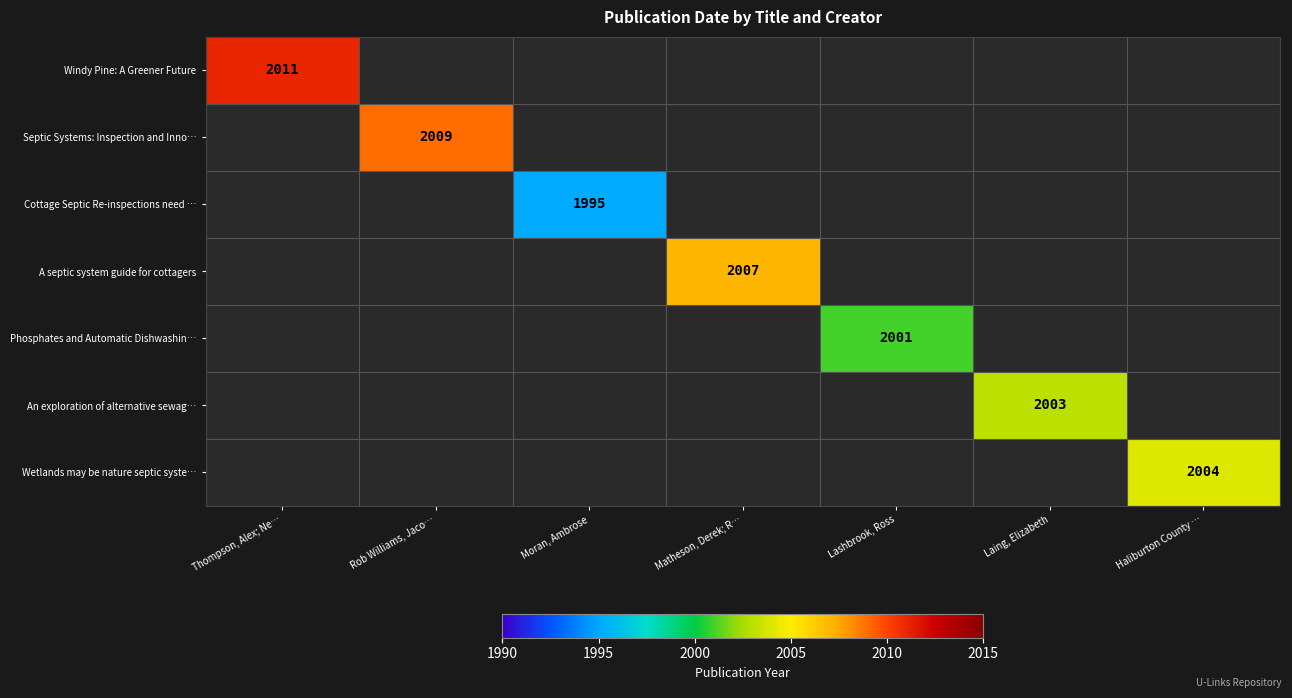

At how many categories does at least one series exceed 2010?

1